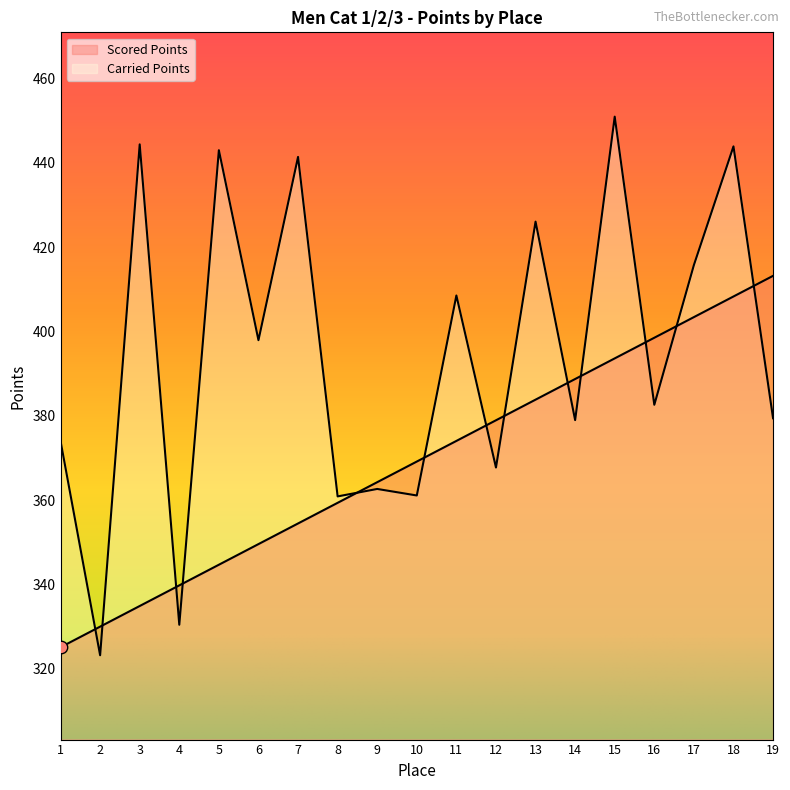

Which series has the largest total across all categories?

Carried Points